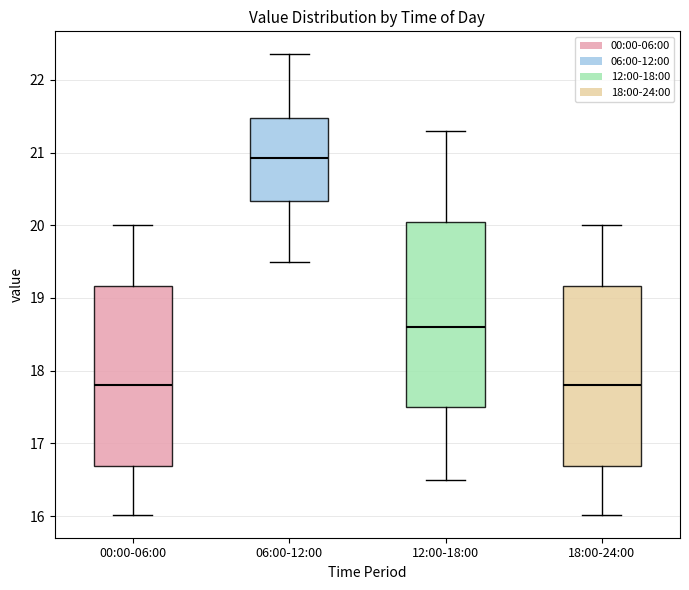

Reading left to right, transcribe this box plot: for each box, give where its median line is, the range the box spans, and where its two whiskers end, as read against the y-axis. The values are not printed on the chart, so give them approximately, as read against the axis.

00:00-06:00: median 17.8, box 16.7 to 19.2, whiskers 16.0 to 20.0
06:00-12:00: median 20.9, box 20.3 to 21.5, whiskers 19.5 to 22.4
12:00-18:00: median 18.6, box 17.5 to 20.1, whiskers 16.5 to 21.3
18:00-24:00: median 17.8, box 16.7 to 19.2, whiskers 16.0 to 20.0